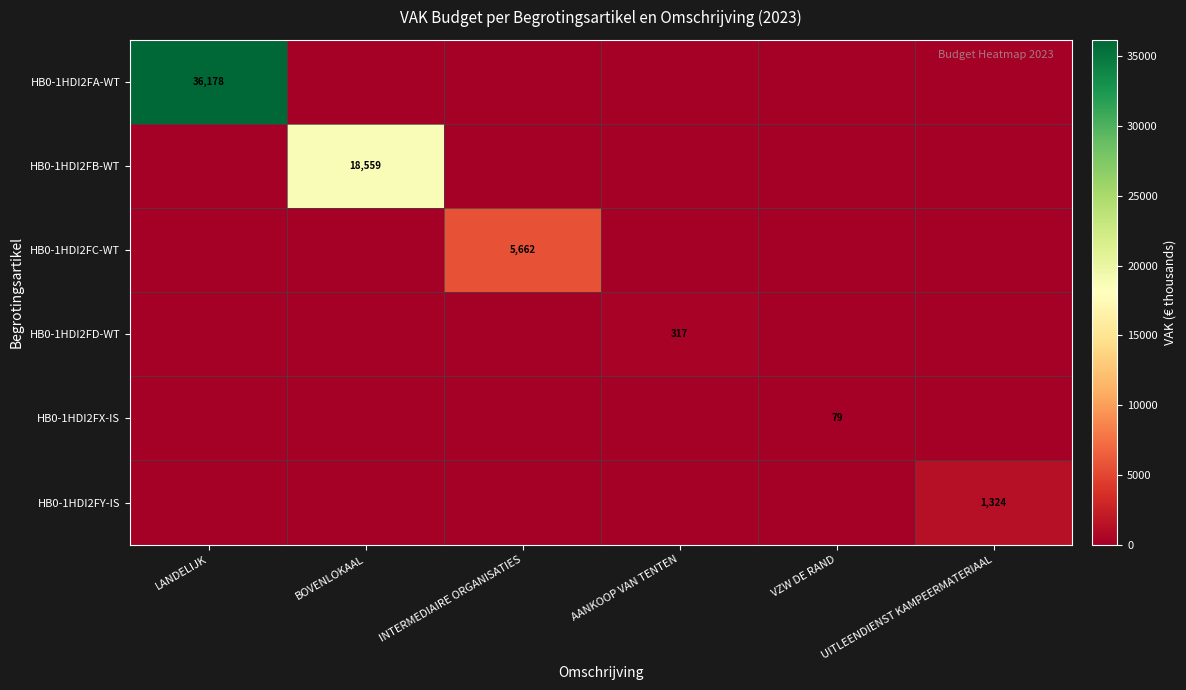

True or false: HB0-1HDI2FB-WT has a value of 28176 at BOVENLOKAAL.

False